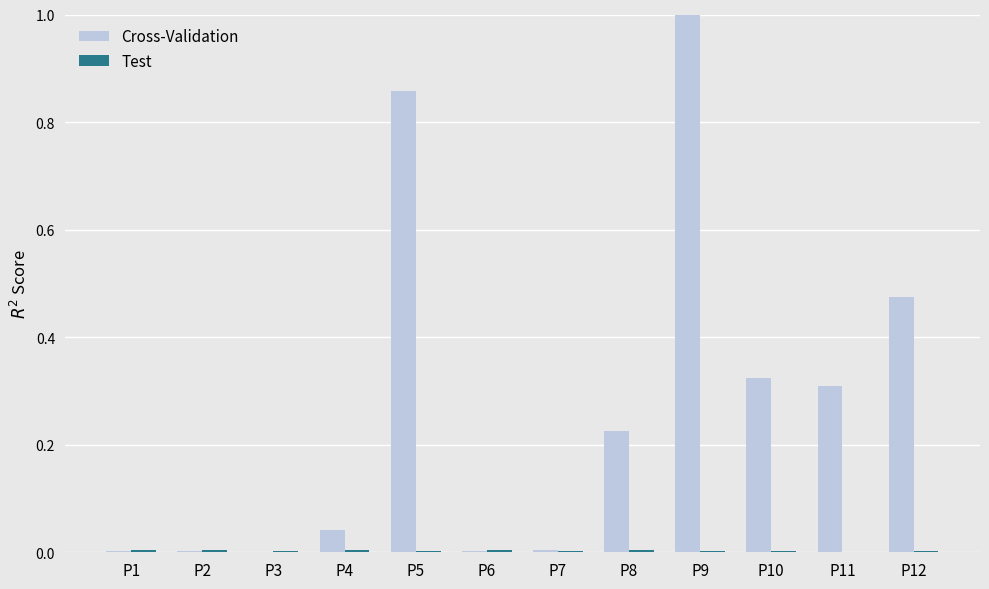

What is the maximum value shown in the chart?

1.0